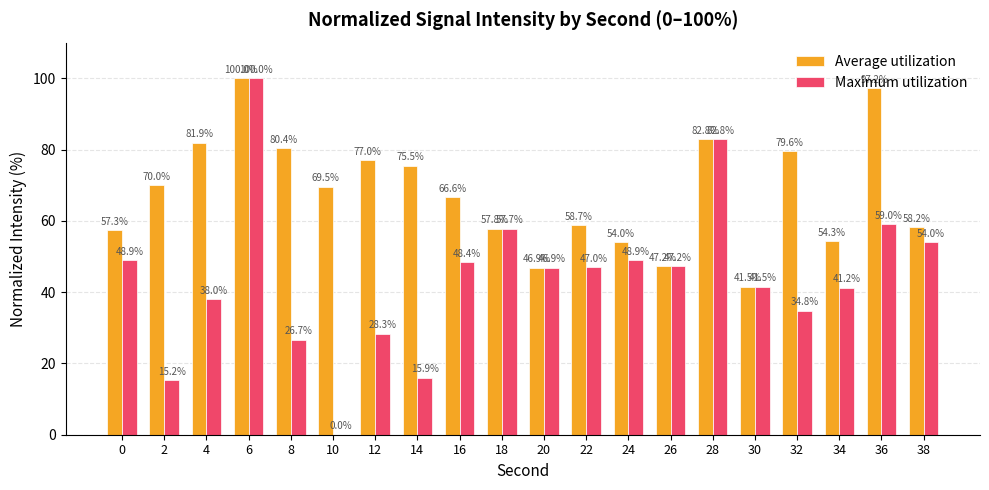

What is the highest value of the Maximum utilization series?

100.0